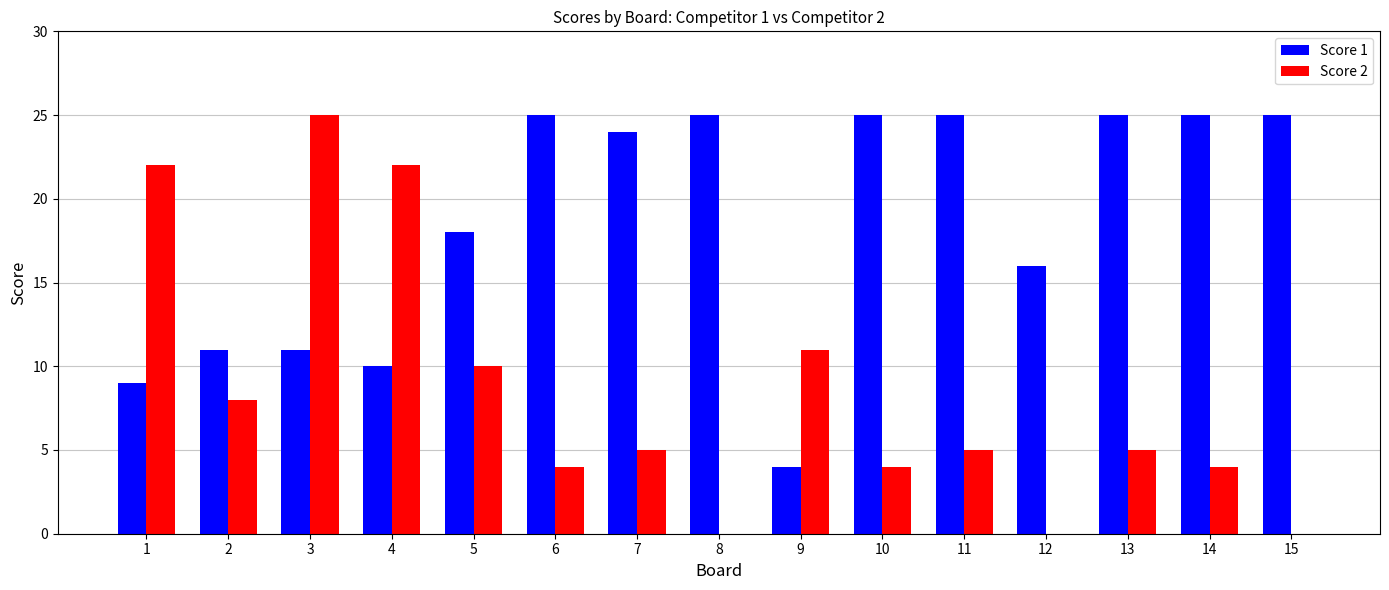

The Score 2 series shows 14 at 1. True or false?

False